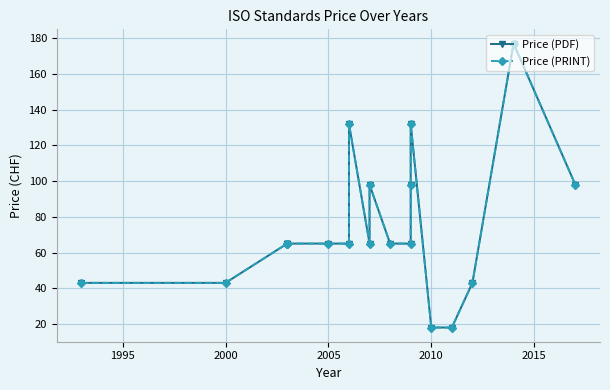

The value of Price (PRINT) at 2005 is 65. True or false?

True